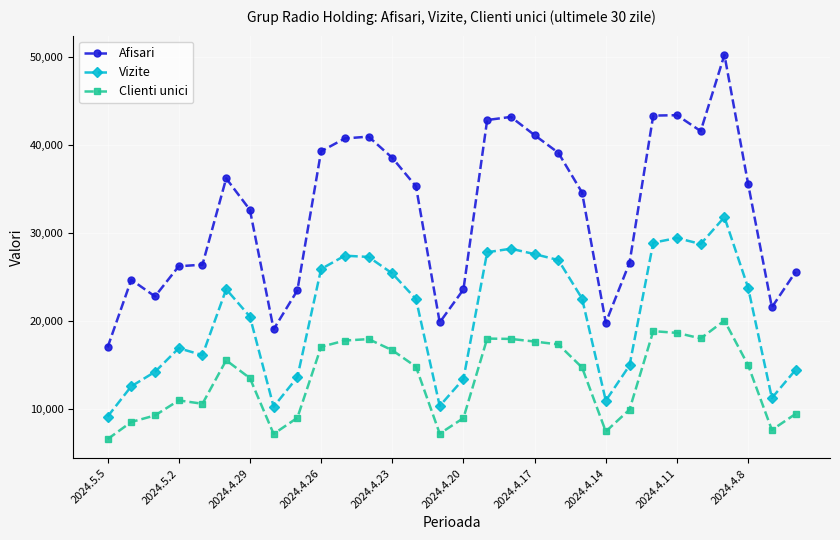

List the series in order of their overall mean, lowest first.

Clienti unici, Vizite, Afisari